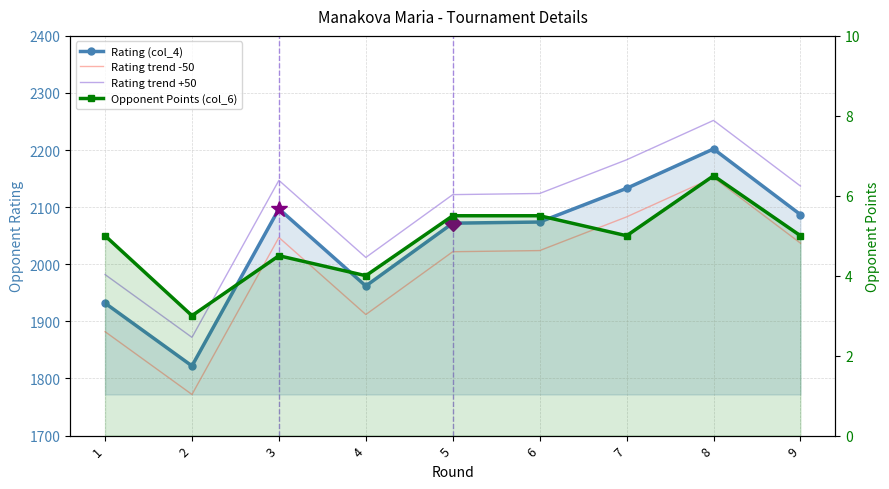

Reading right to left, transcribe all the data shown in this chart.

Rating (col_4): 2087.0	2202.0	2133.0	2074.0	2072.0	1962.0	2097.0	1822.0	1932.0
Rating trend -50: 2037.0	2152.0	2083.0	2024.0	2022.0	1912.0	2047.0	1772.0	1882.0
Rating trend +50: 2137.0	2252.0	2183.0	2124.0	2122.0	2012.0	2147.0	1872.0	1982.0
Opponent Points (col_6): 5.0	6.5	5.0	5.5	5.5	4.0	4.5	3.0	5.0